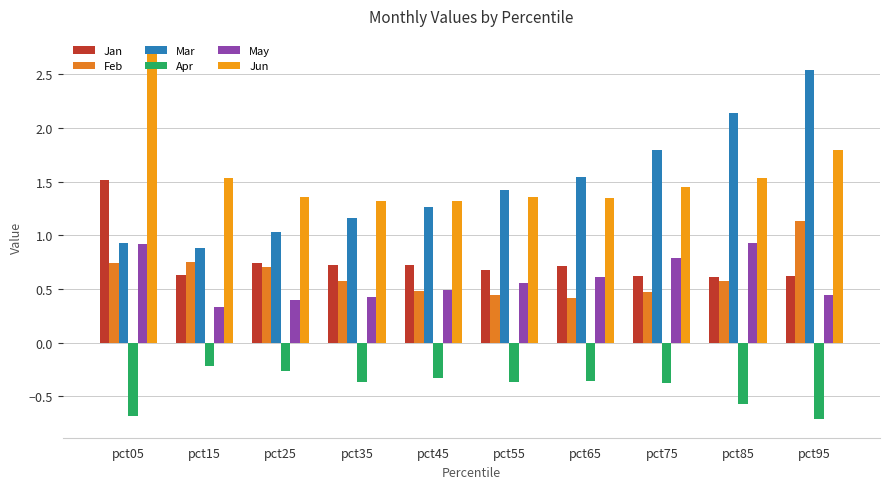

Rank the series by their maximum value, from lowest to highest.

Apr, May, Feb, Jan, Mar, Jun